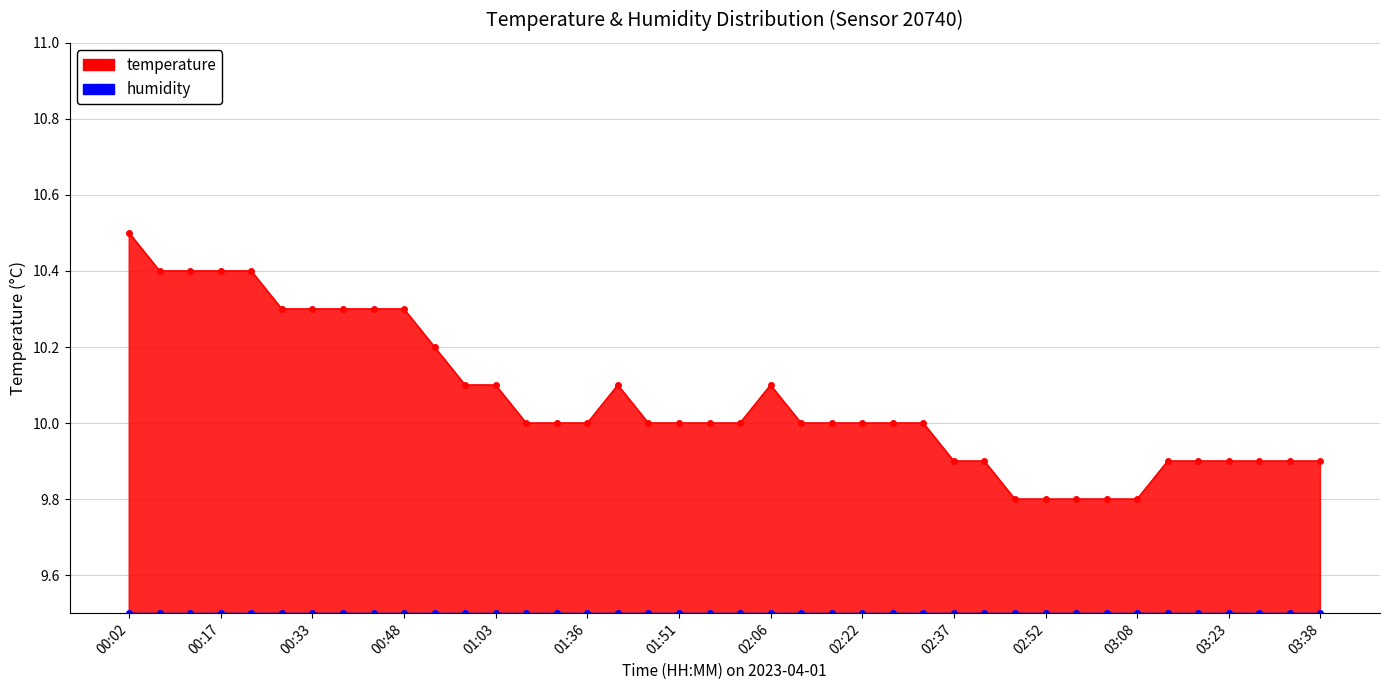

True or false: there are more than 2 points higher than both neighbors.

False